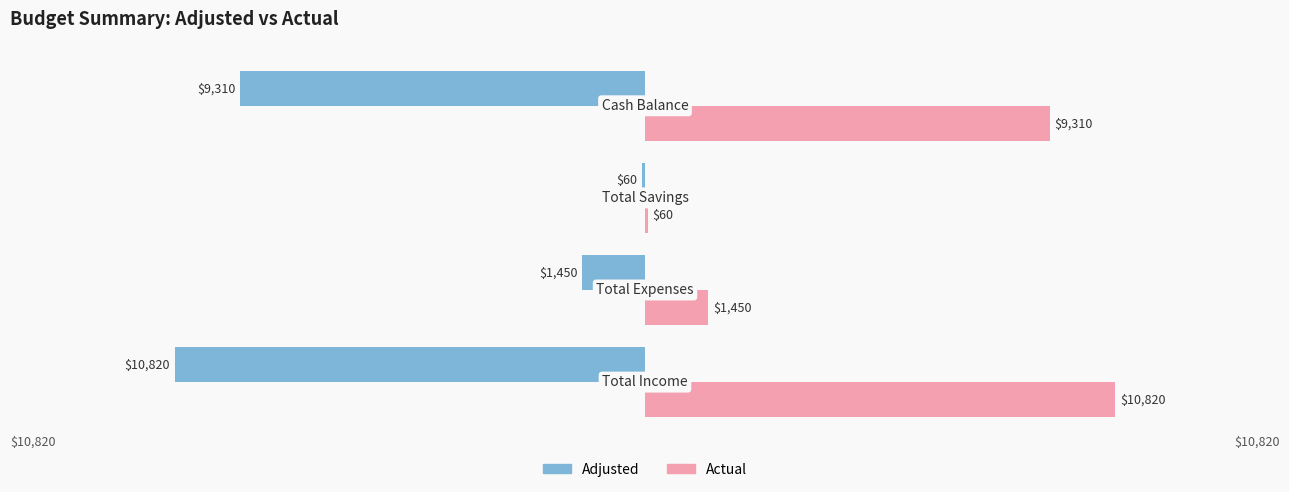

What is the sum of all Adjusted values?

-21640